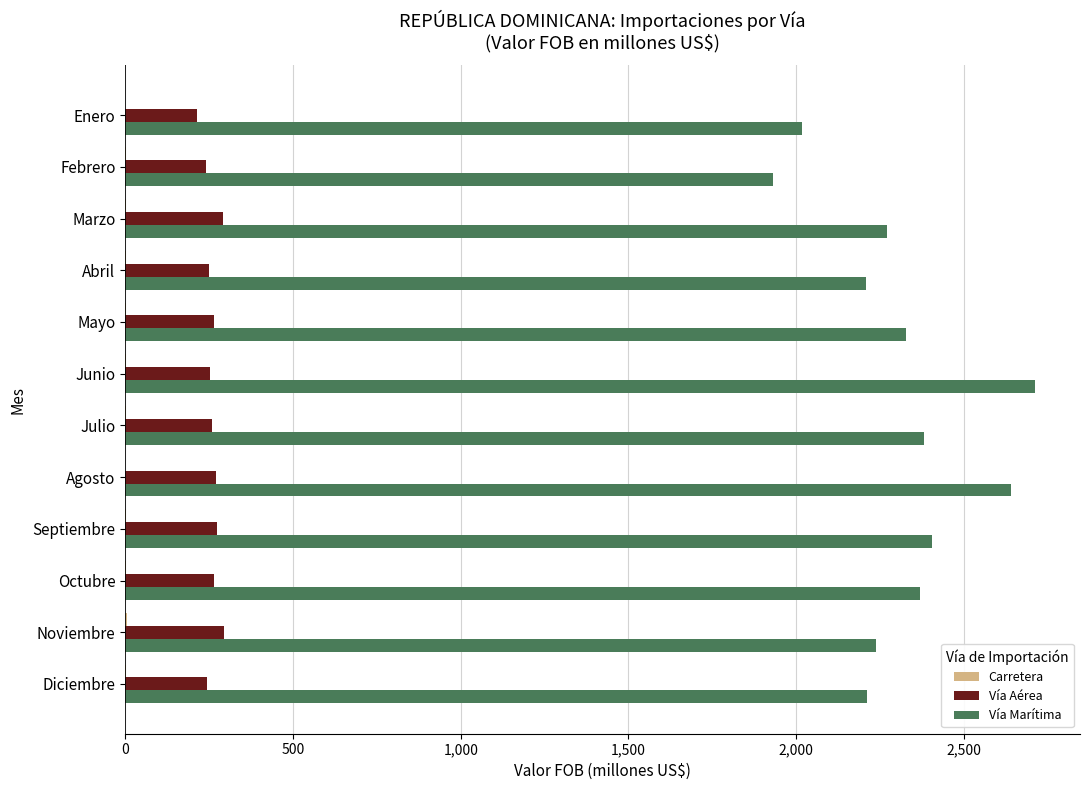

How many series are shown in this chart?

3